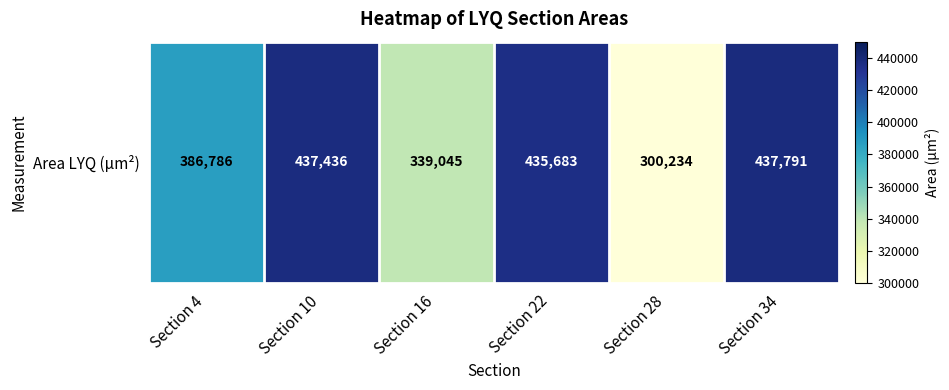

Rank the categories by value from lowest to highest.

Section 28, Section 16, Section 4, Section 22, Section 10, Section 34